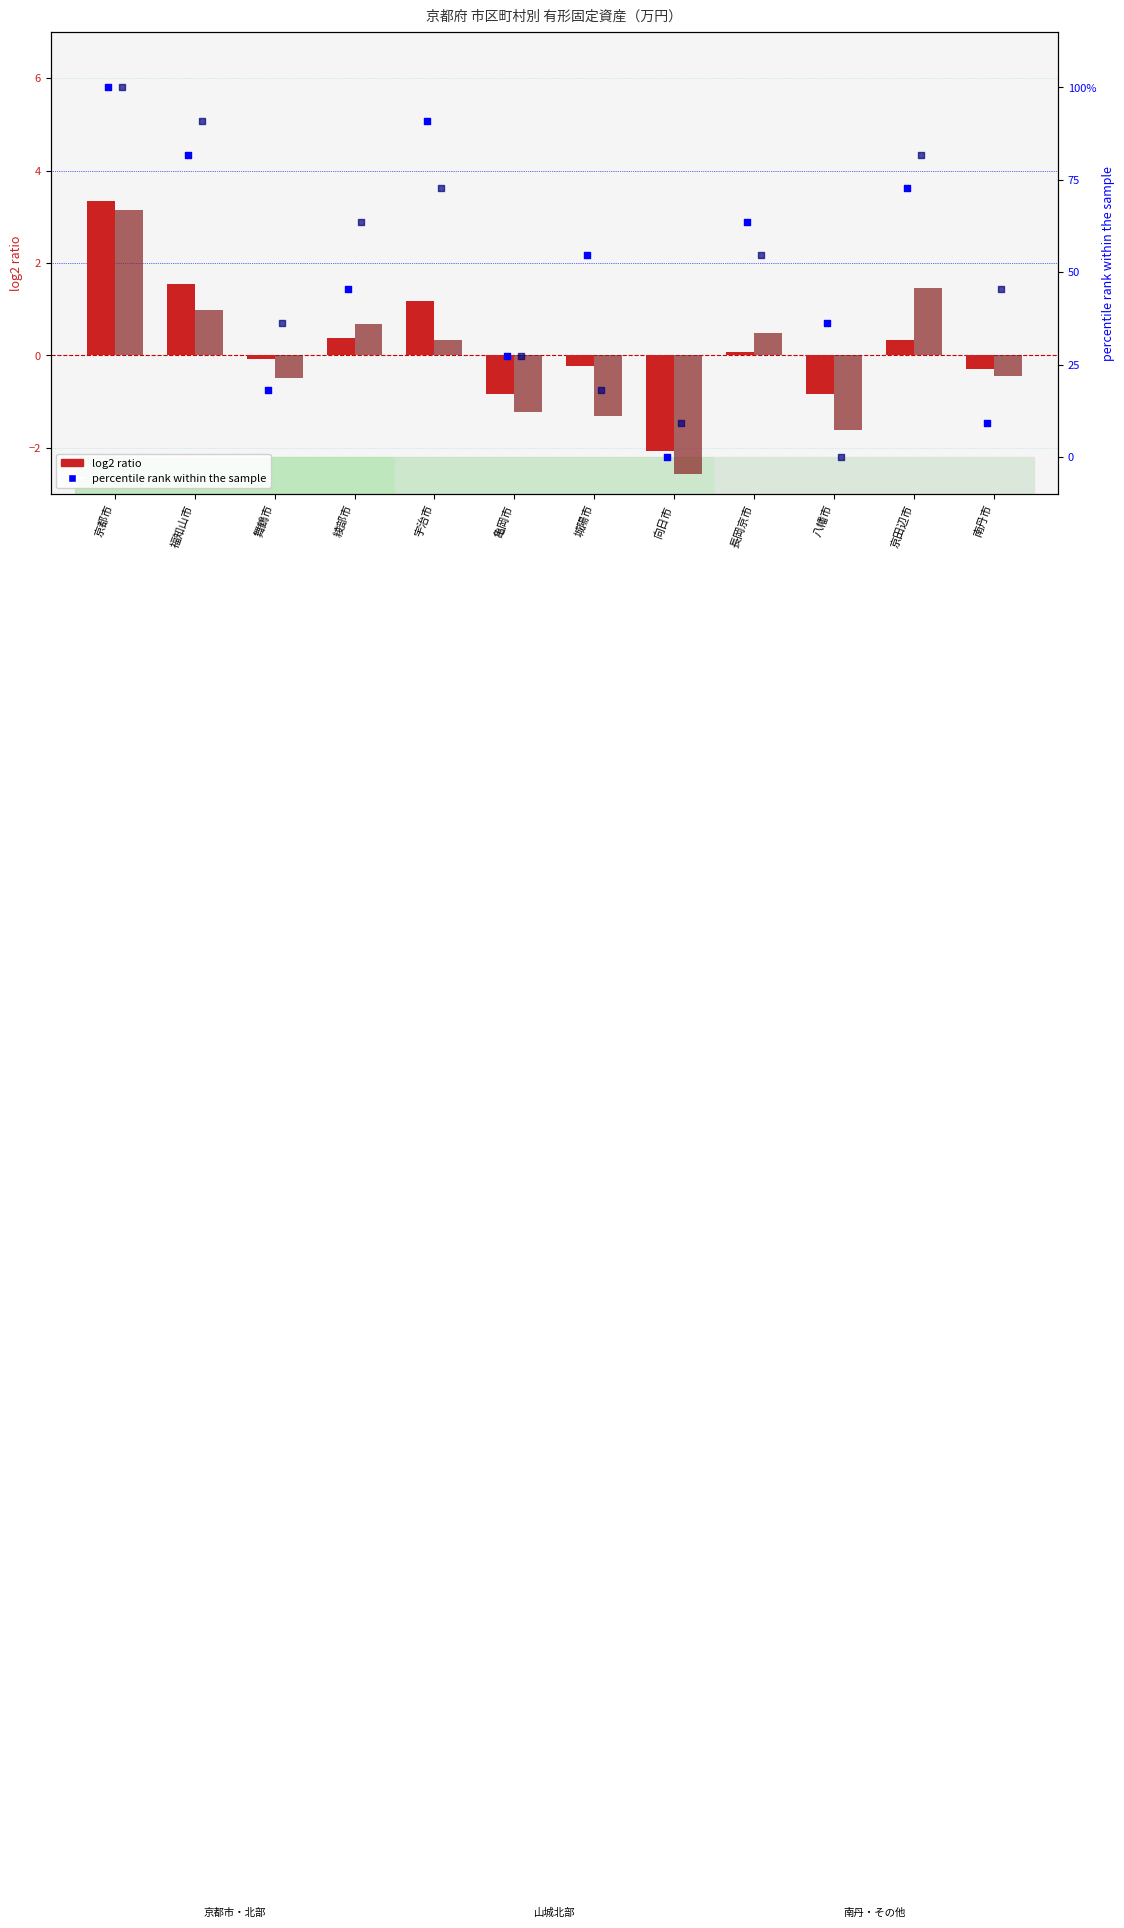

Which series has the largest total across all categories?

percentile rank (除却額)